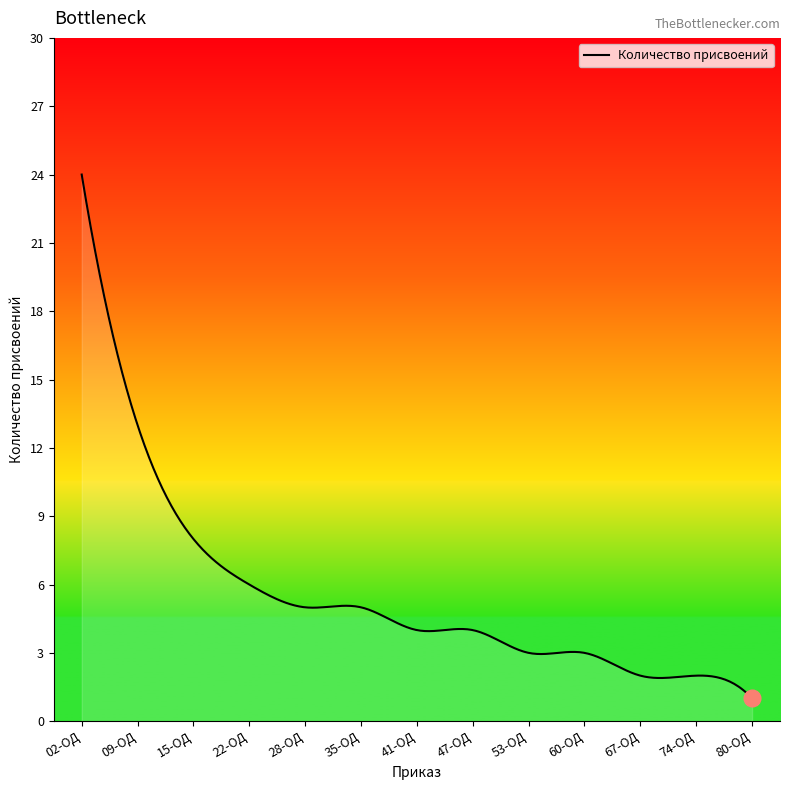

What is the difference between the maximum and minimum values?

23.0